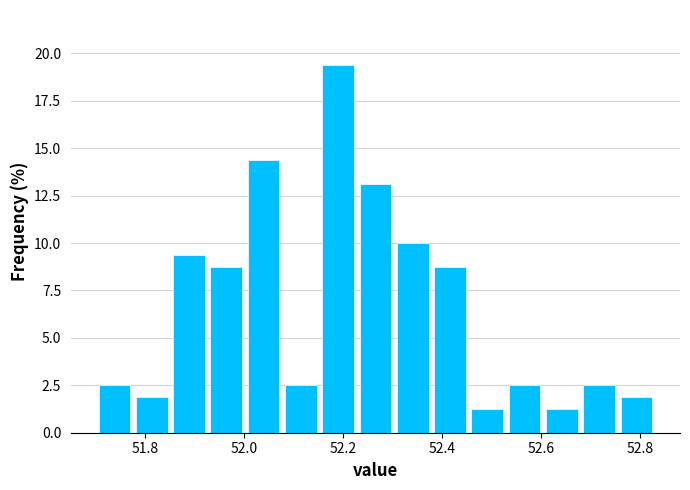

Read against the x-axis, roughly where is the centre of the tallest bar?

52.18